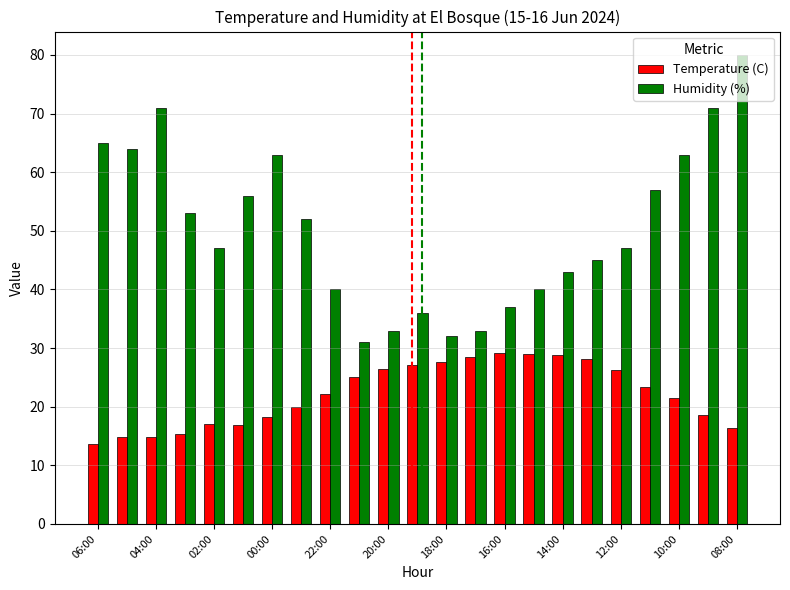

How many data points does each series have?

23